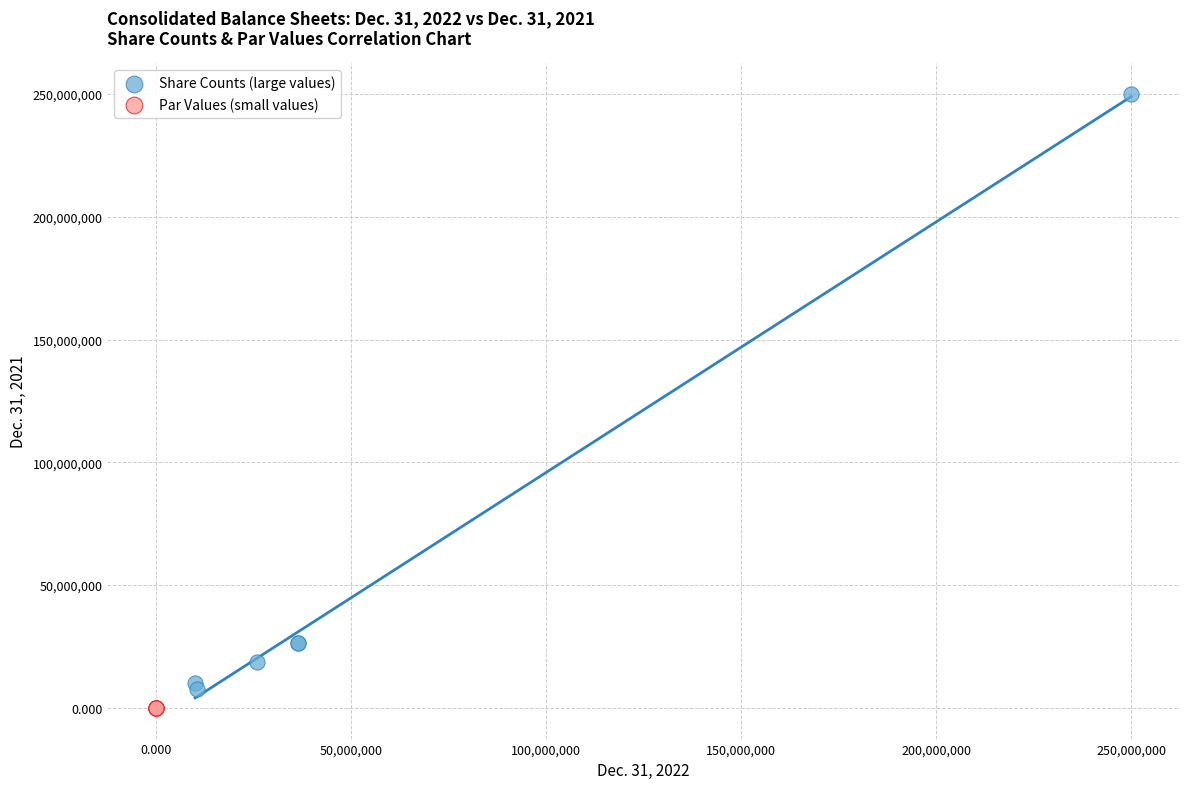

Which series has the widest spread of Y values?

Share Counts (large values)